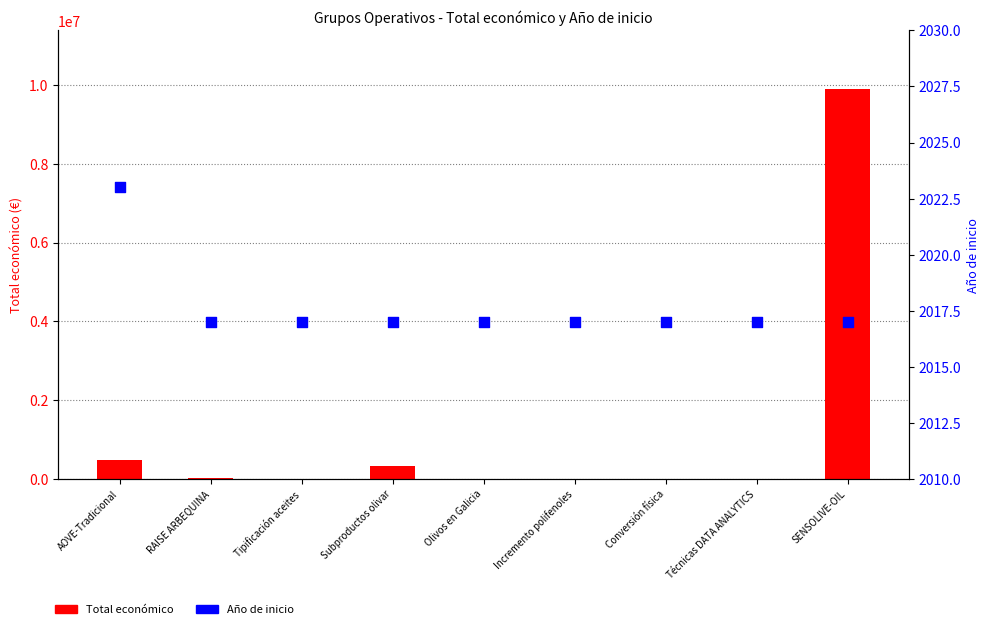

Which series contains the lowest Y value?

Año de inicio